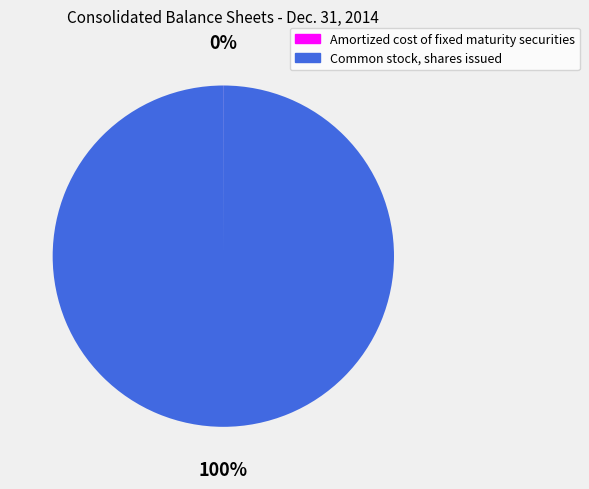

Which category accounts for the majority?

Common stock, shares issued